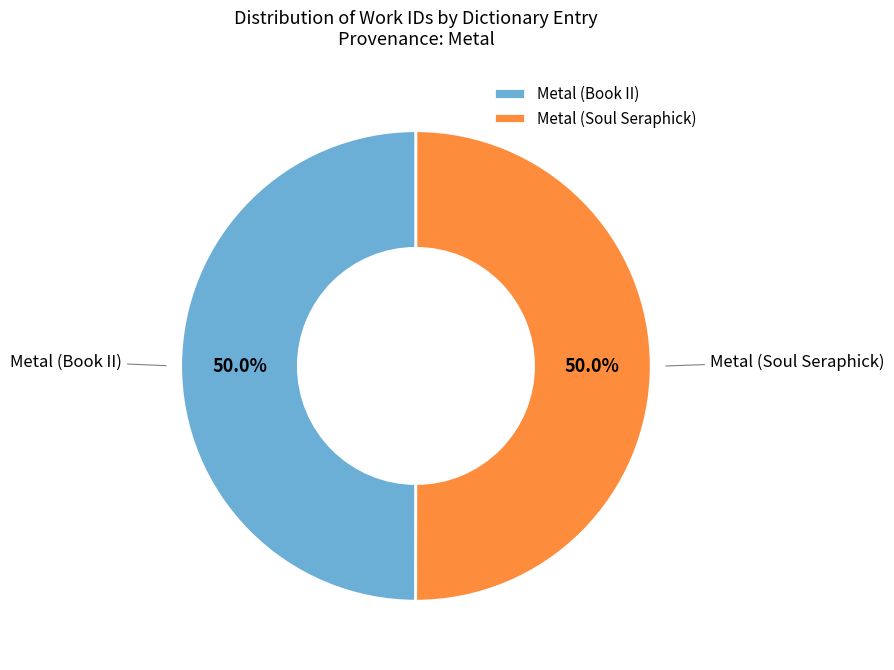

The Metal (Book II) slice represents 36% of the pie. True or false?

False